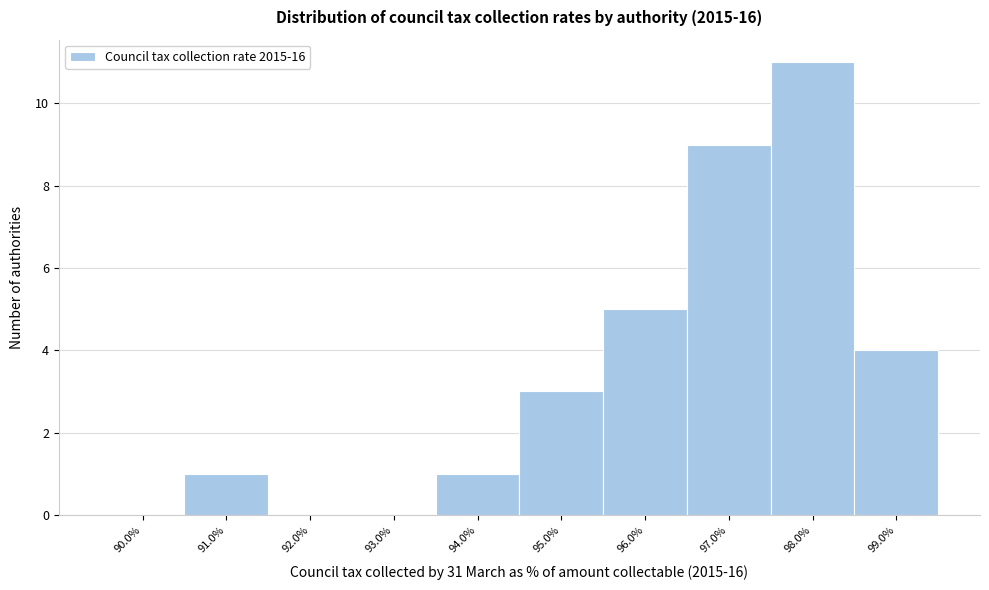

Reading left to right, transcribe this chart: for each bar, give the range it covers on the x-axis and its height. The values are not printed on the chart, so give them approximately, as read against the axis.

89.5 to 90.5: 0
90.5 to 91.5: 1
91.5 to 92.5: 0
92.5 to 93.5: 0
93.5 to 94.5: 1
94.5 to 95.5: 3
95.5 to 96.5: 5
96.5 to 97.5: 9
97.5 to 98.5: 11
98.5 to 99.5: 4